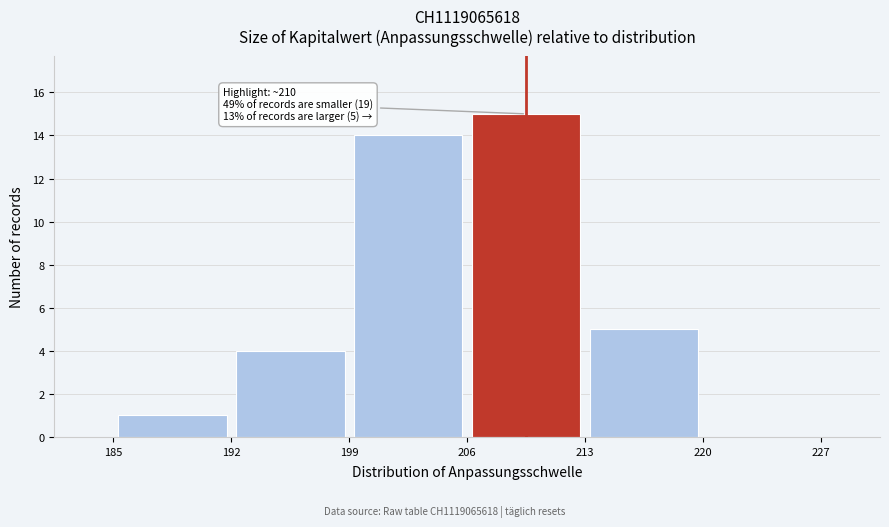

Which range on the x-axis has the tallest bar?

206 to 213